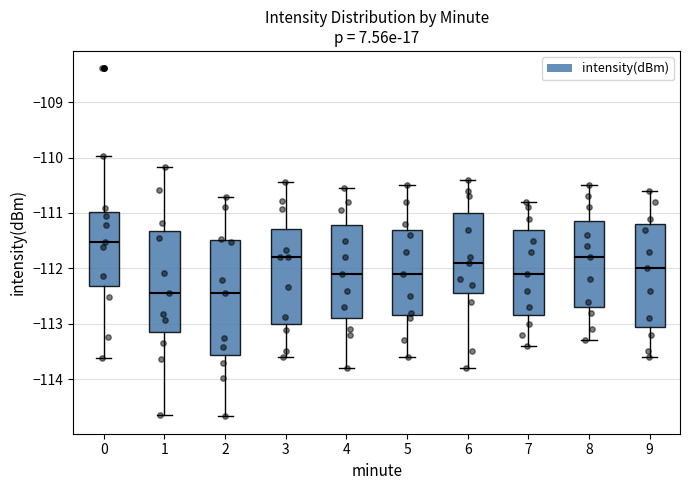

Reading left to right, transcribe this box plot: for each box, give where its median line is, the range the box spans, and where its two whiskers end, as read against the y-axis. The values are not printed on the chart, so give them approximately, as read against the axis.

0: median -111.5, box -112.3 to -111.0, whiskers -113.6 to -110.0
1: median -112.4, box -113.1 to -111.3, whiskers -114.6 to -110.2
2: median -112.4, box -113.6 to -111.5, whiskers -114.7 to -110.7
3: median -111.8, box -113.0 to -111.3, whiskers -113.6 to -110.4
4: median -112.1, box -112.9 to -111.2, whiskers -113.8 to -110.5
5: median -112.1, box -112.8 to -111.3, whiskers -113.6 to -110.5
6: median -111.9, box -112.4 to -111.0, whiskers -113.8 to -110.4
7: median -112.1, box -112.8 to -111.3, whiskers -113.4 to -110.8
8: median -111.8, box -112.7 to -111.1, whiskers -113.3 to -110.5
9: median -112.0, box -113.0 to -111.2, whiskers -113.6 to -110.6